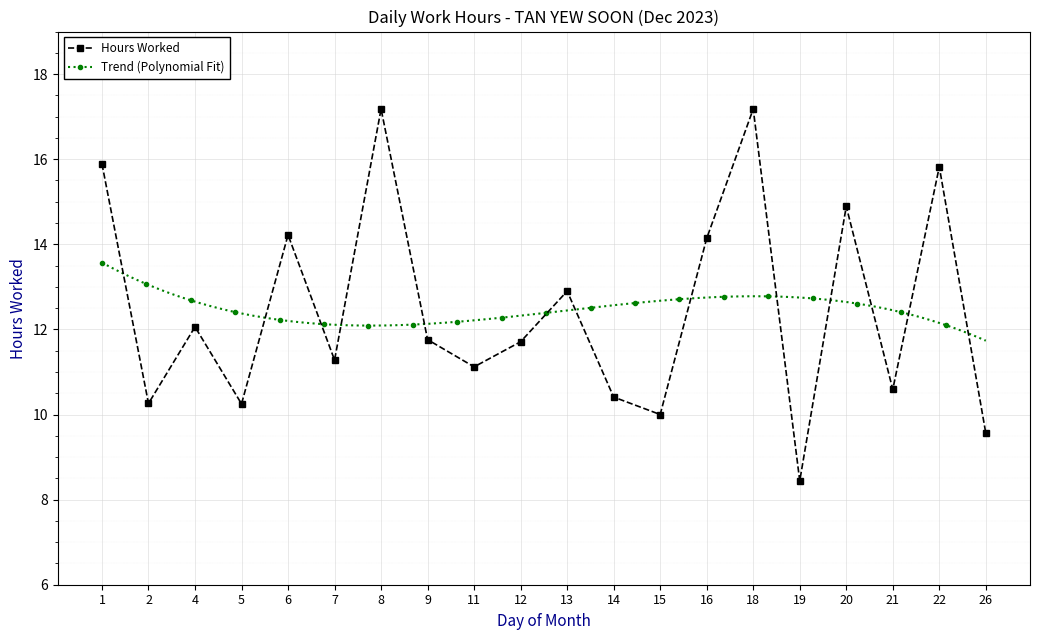

What is the value of the 15th point from the left?

17.2